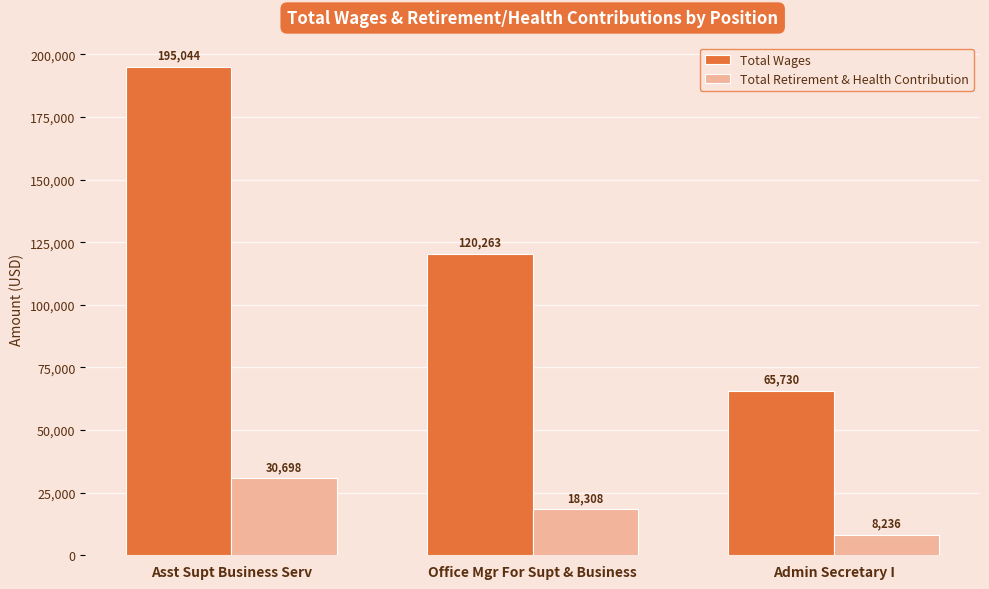

Which series has the largest range (max minus min)?

Total Wages